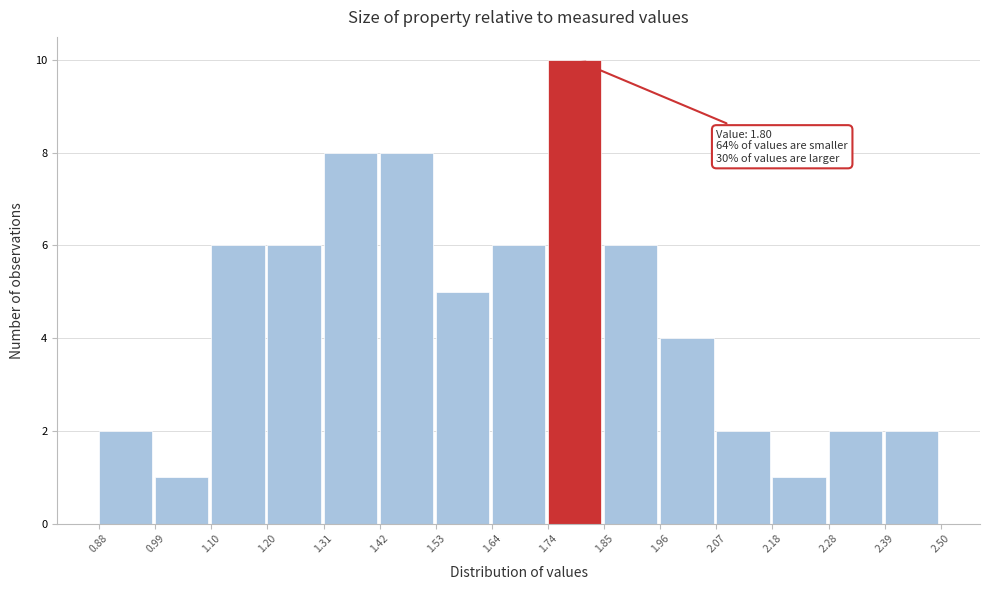

Over which range of the x-axis is the bar tallest?

1.74 to 1.85